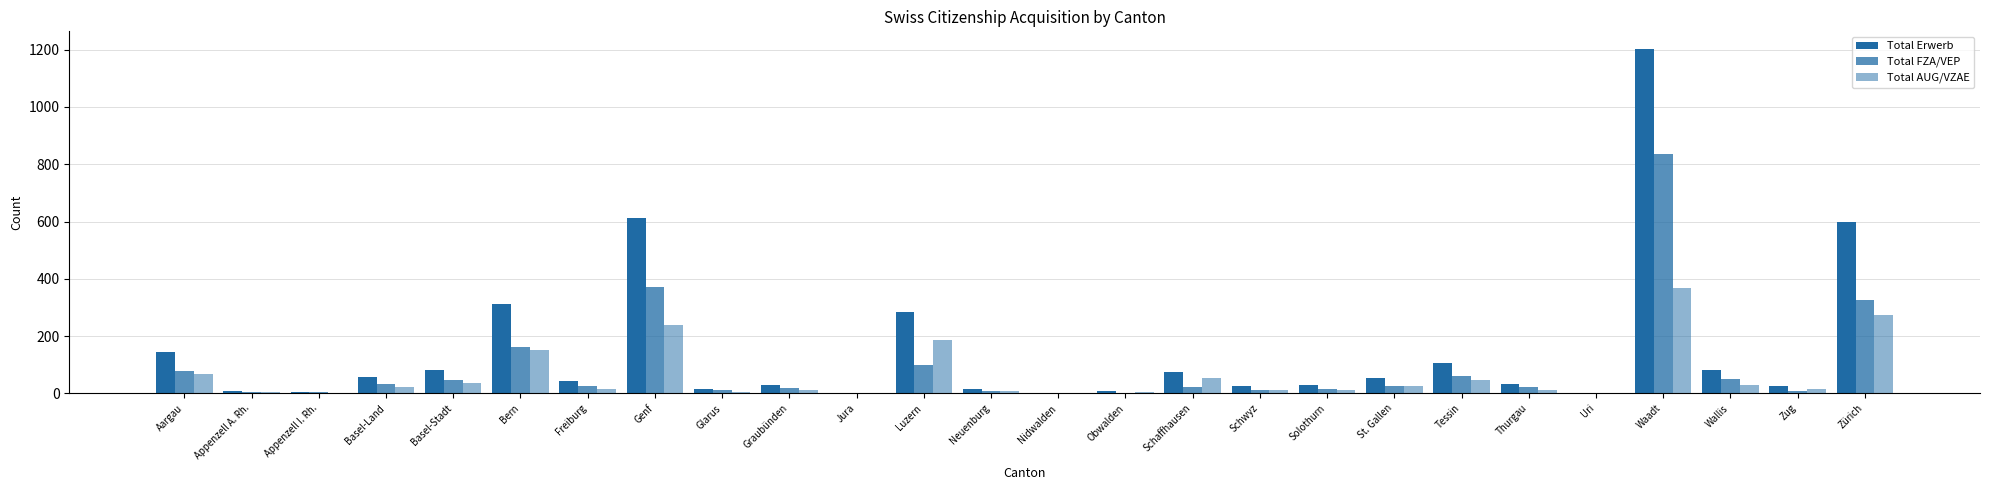

At Graubünden, list the series in order from smallest to largest.

Total AUG/VZAE, Total FZA/VEP, Total Erwerb